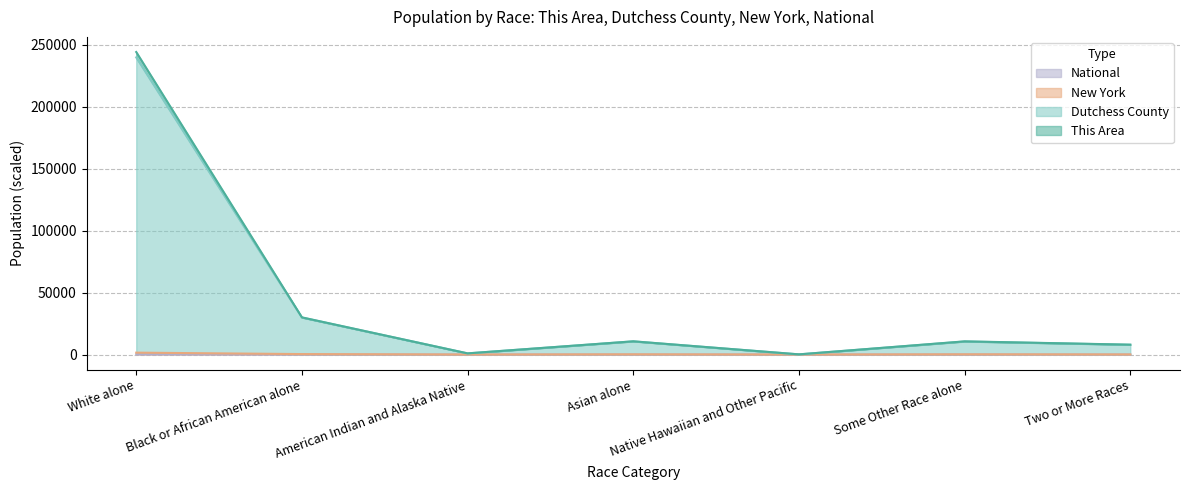

Where is National nearest to the value 112?

Black or African American alone